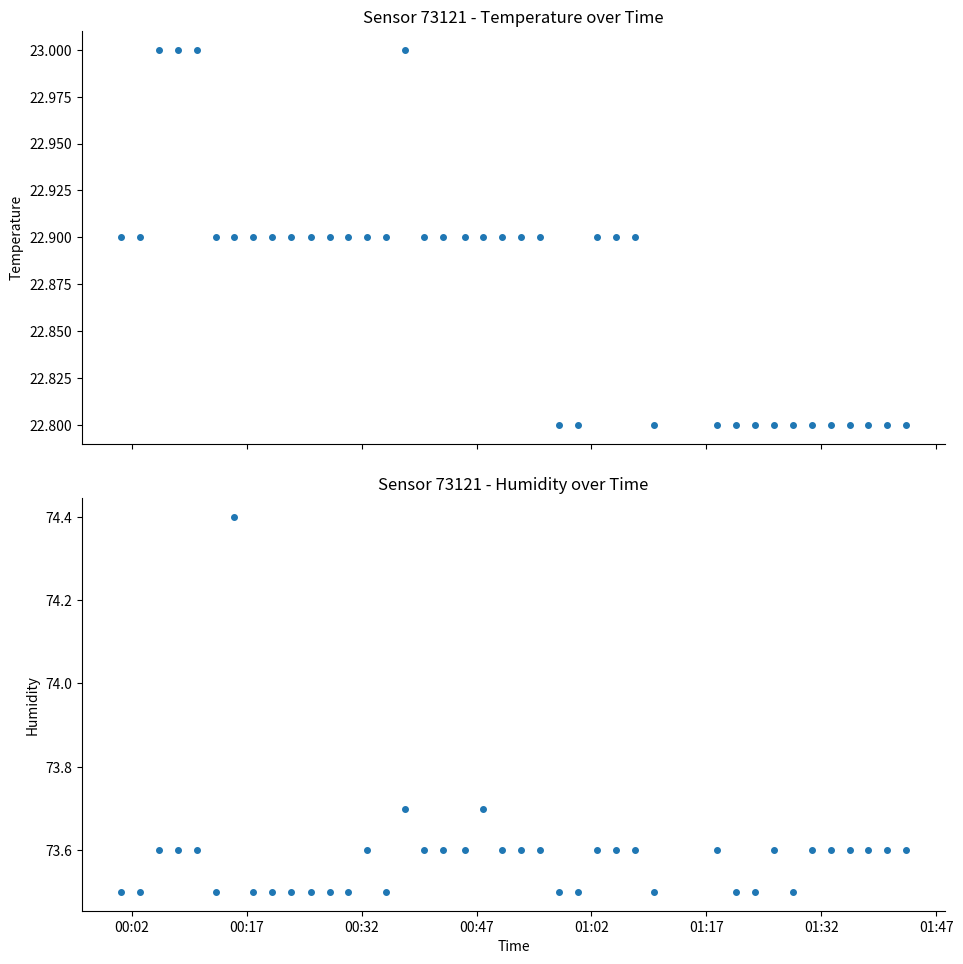

At how many categories does at least one series exceed 45?

40